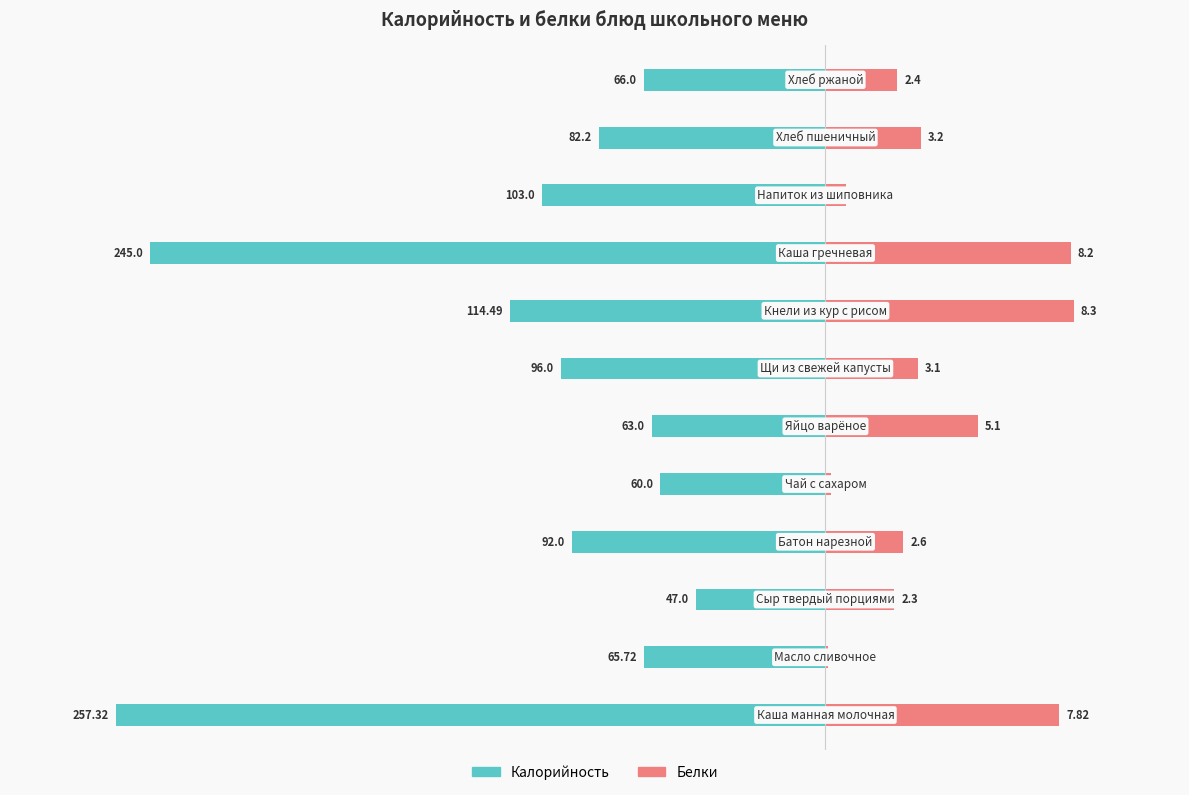

How many bars are there in each group?

2